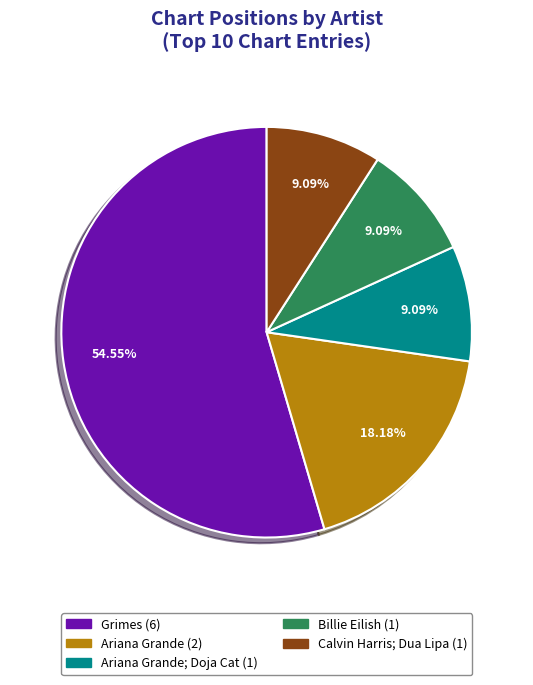

Does any single category account for the majority?

Yes